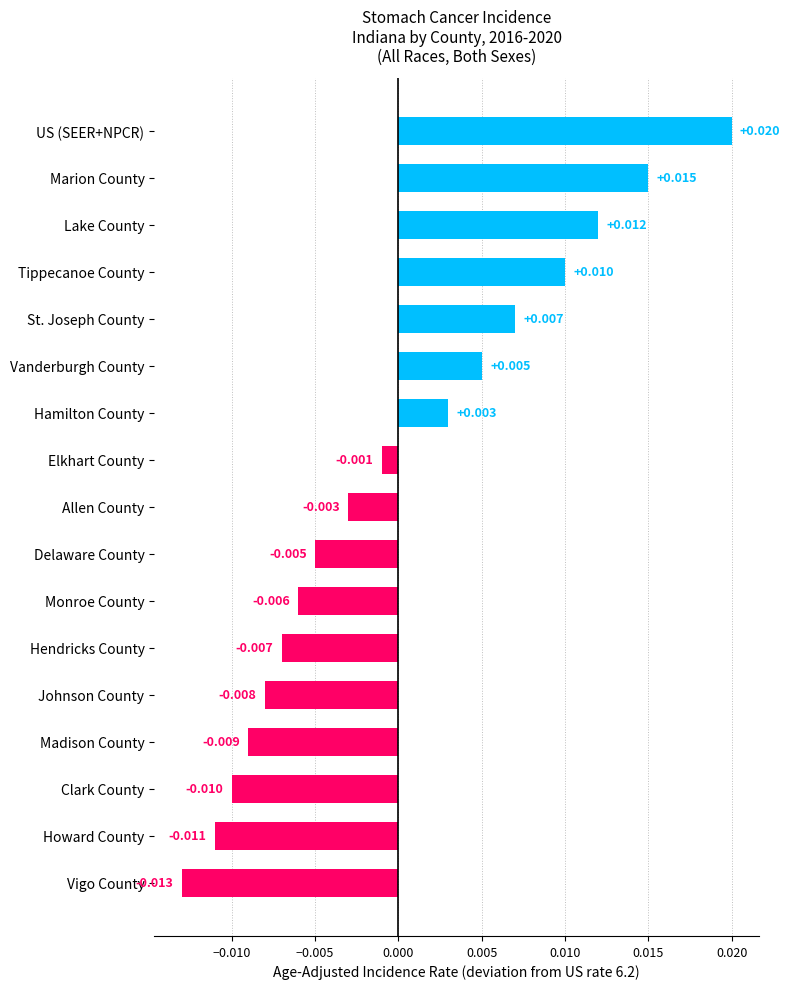

What is the label of the 9th bar from the bottom?

Allen County